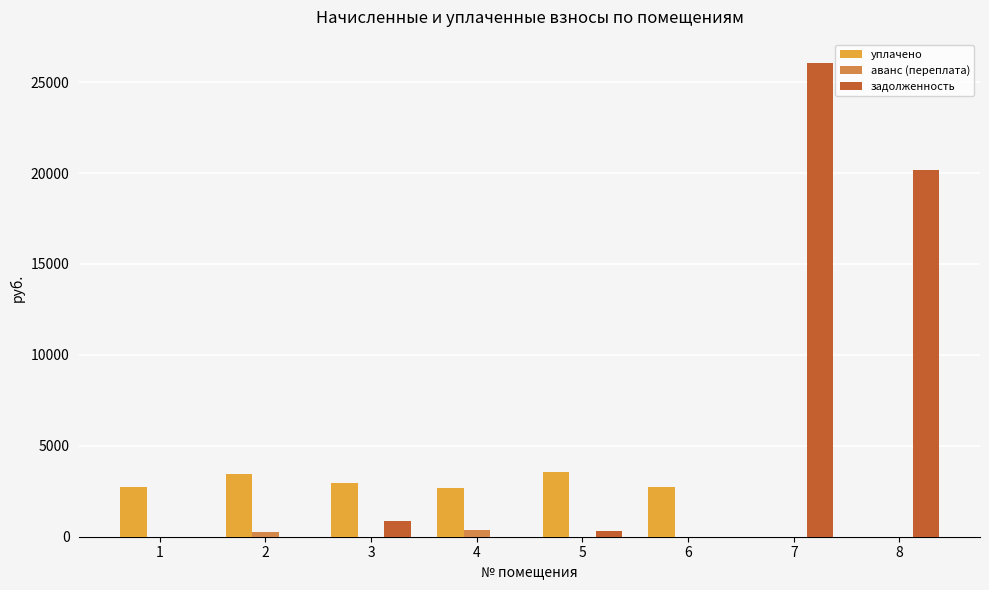

What is the sum of all уплачено values?

18095.6